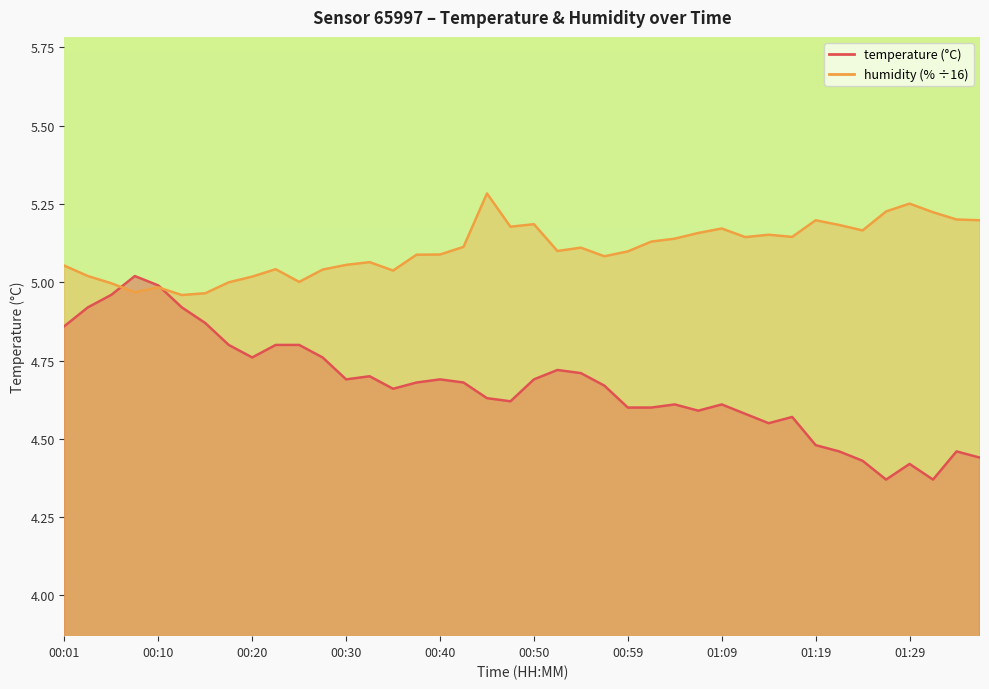

What are all the series names shown in the legend?

temperature, humidity